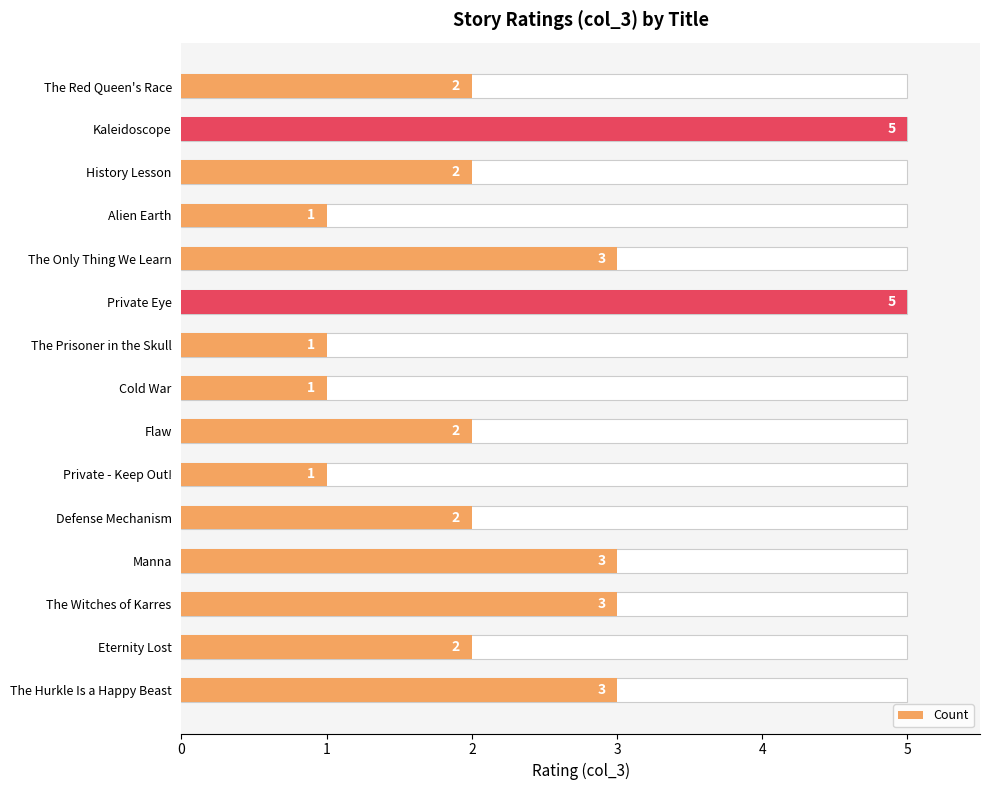

What is the difference between the second highest and second lowest values?

4